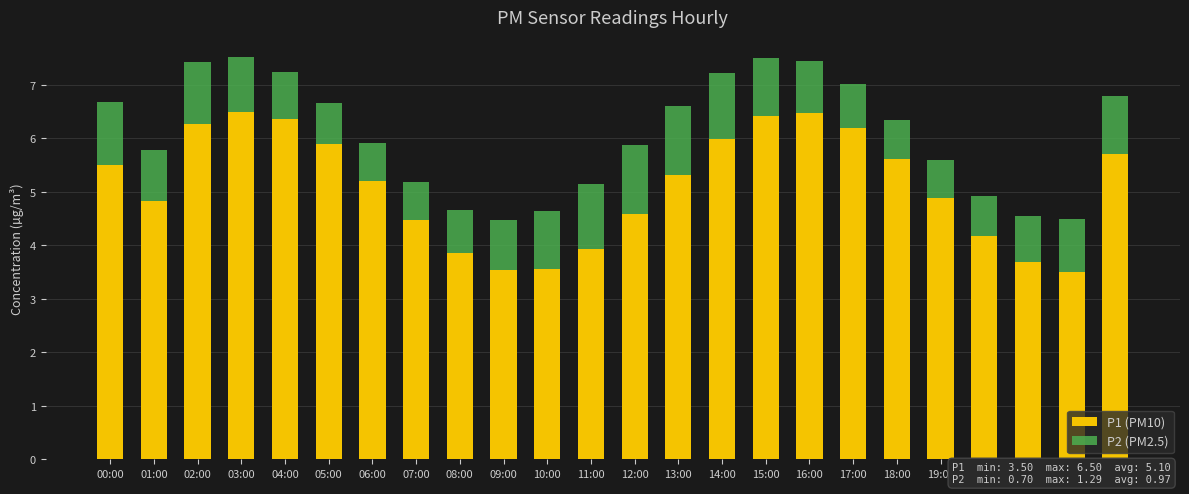

What is the lowest value of the P1 (PM10) series?

3.5